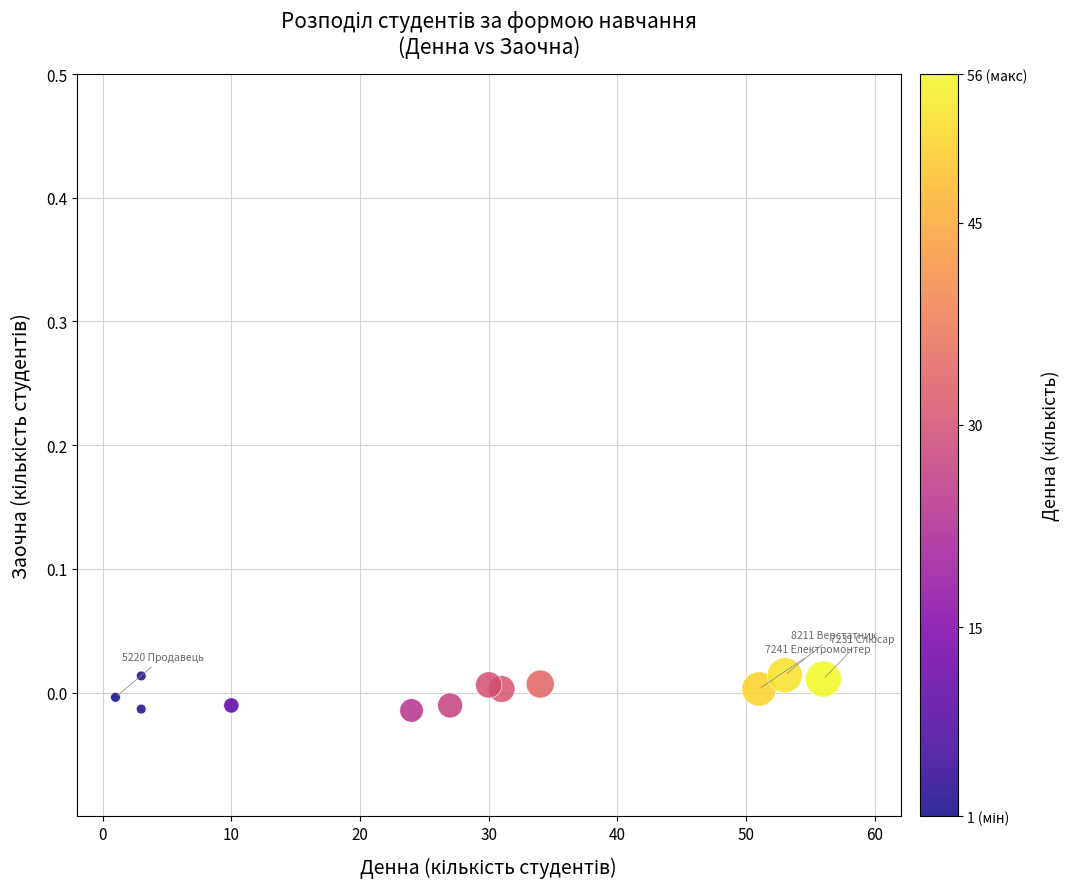

What is the range of X values (max minus min)?

55.0